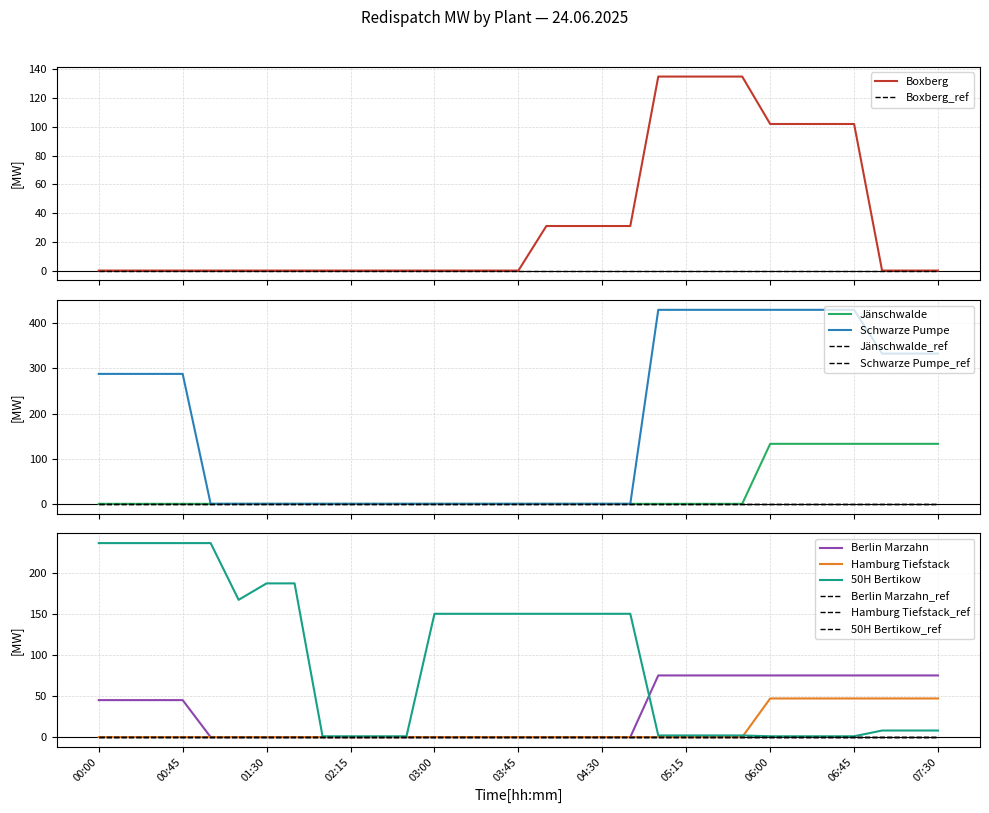

What is the lowest value of the 50H Bertikow series?

1